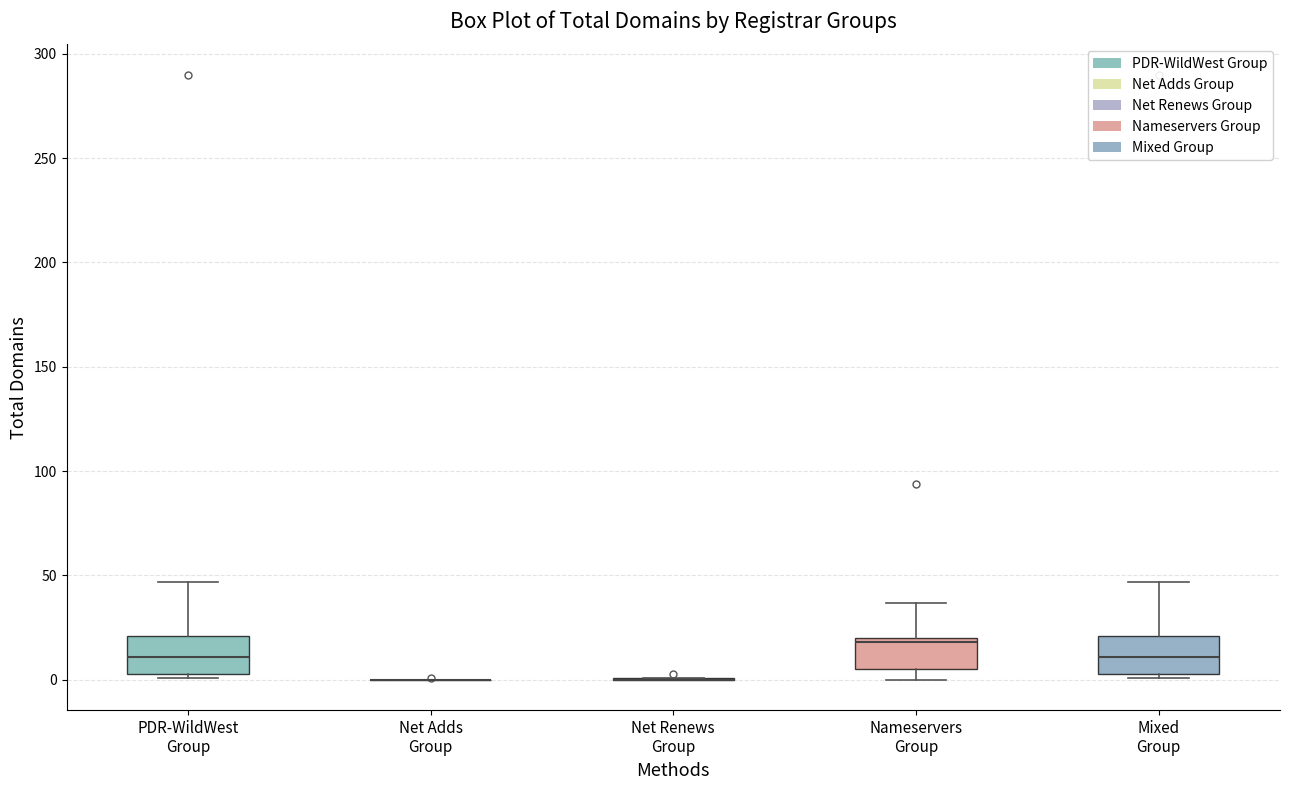

Reading left to right, transcribe this box plot: for each box, give where its median line is, the range the box spans, and where its two whiskers end, as read against the y-axis. The values are not printed on the chart, so give them approximately, as read against the axis.

PDR-WildWest Group: median 10, box 5 to 20, whiskers 0 to 45
Net Adds Group: box collapsed to a line at 0, whiskers 0 to 0
Net Renews Group: box collapsed to a line at 0, whiskers 0 to 0
Nameservers Group: median 20 (just below the box's upper edge), box 5 to 20, whiskers 0 to 35
Mixed Group: median 10, box 5 to 20, whiskers 0 to 45